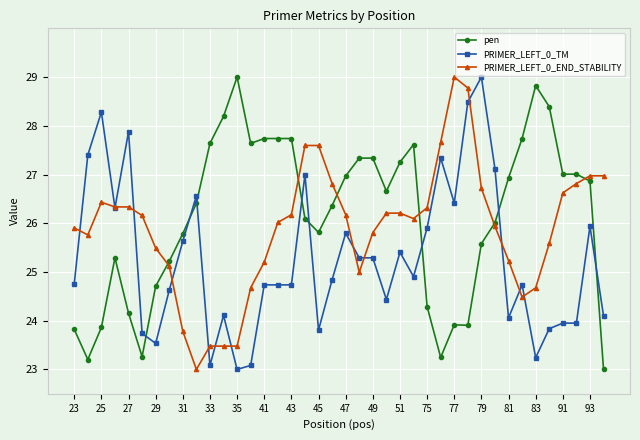

What is the lowest value of the PRIMER_LEFT_0_TM series?

23.0